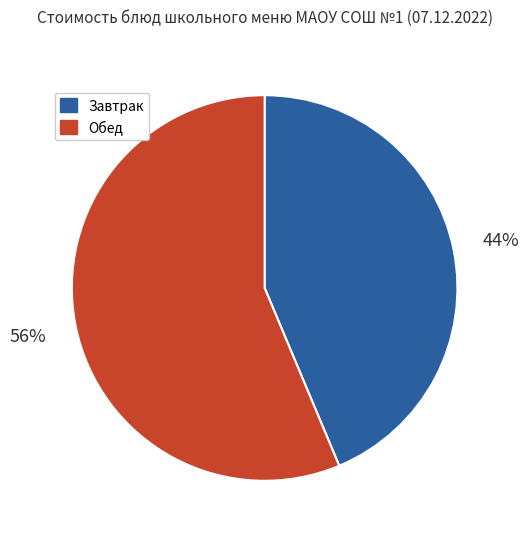

What percentage is the Завтрак slice, to the nearest percent?

44%